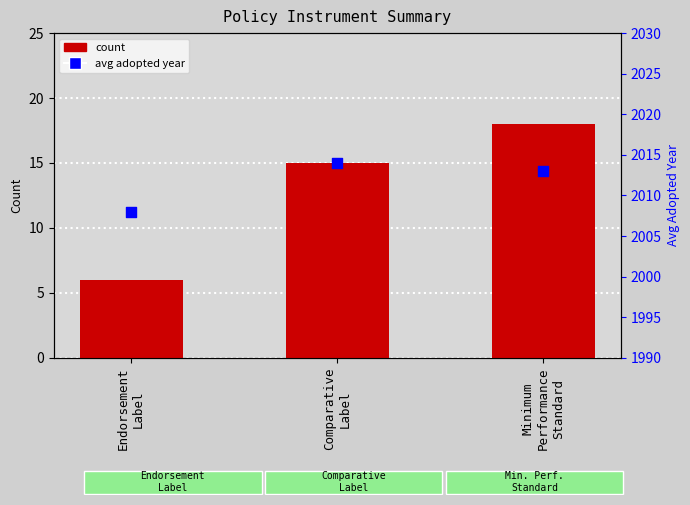

Which series contains the highest Y value?

avg adopted year